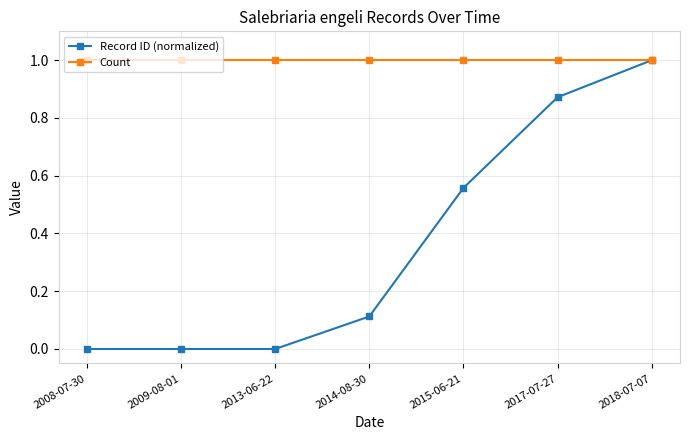

What is the label of the 7th point from the right?

2008-07-30